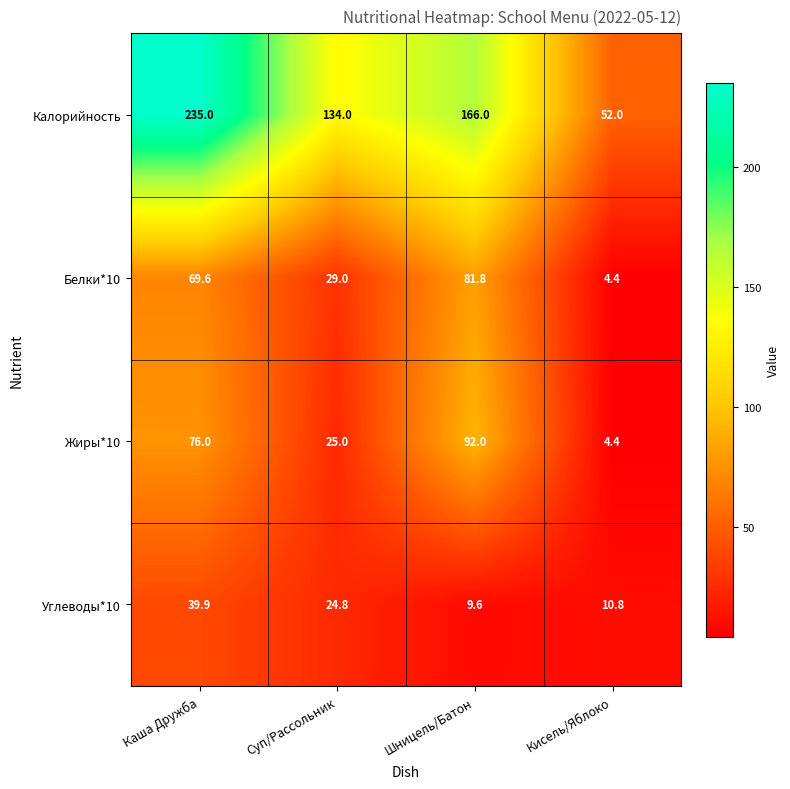

The Жиры*10 series shows 29.6 at Шницель/Батон. True or false?

False